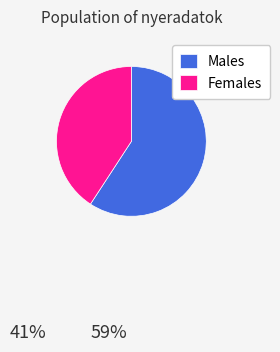

Rank the categories by value from lowest to highest.

Females, Males